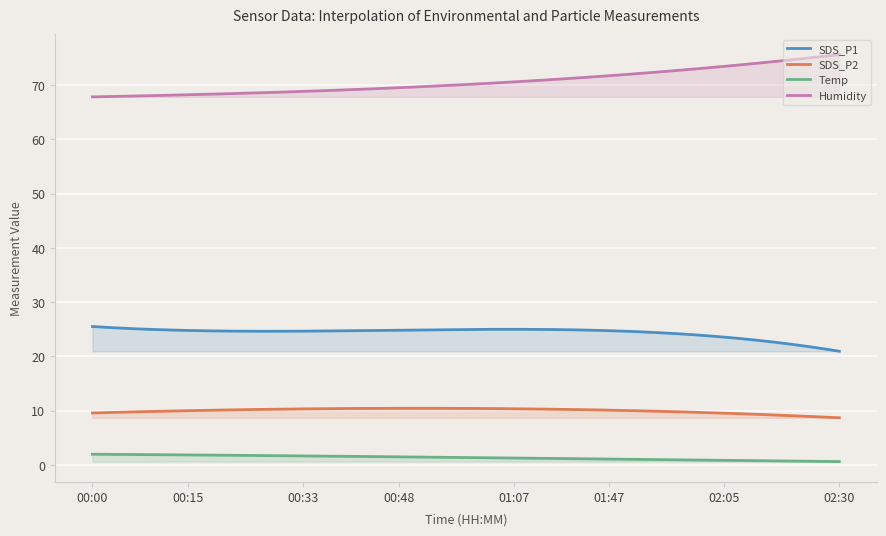

Which series has the largest total across all categories?

Humidity